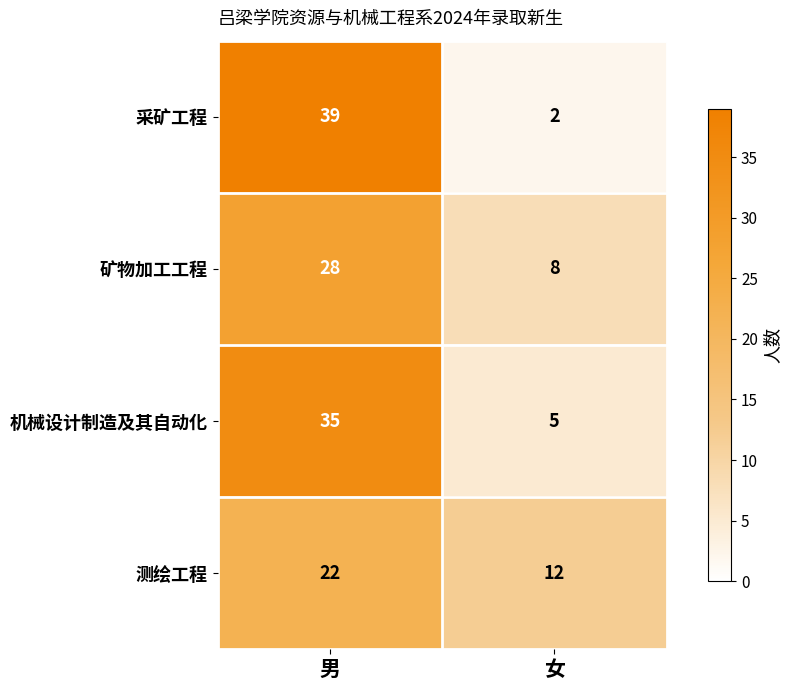

What is the smallest value displayed?

2